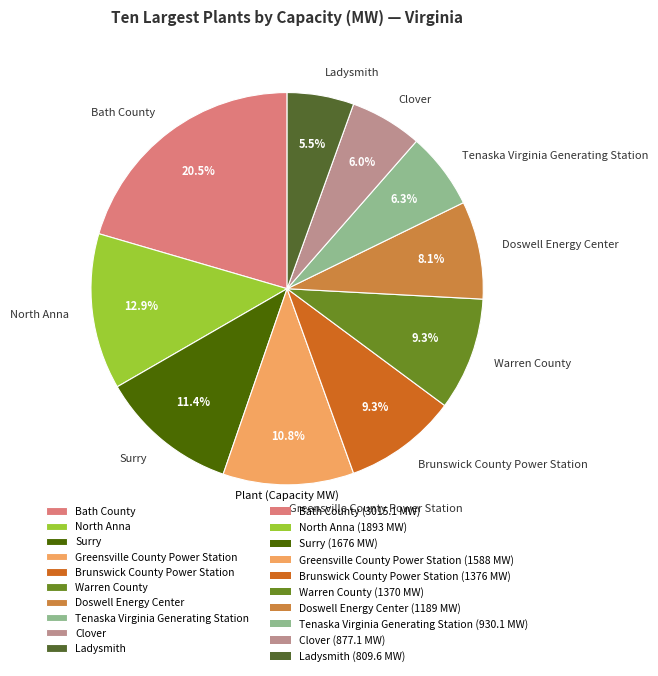

Is the sum of Brunswick County Power Station and Warren County greater than half?

No